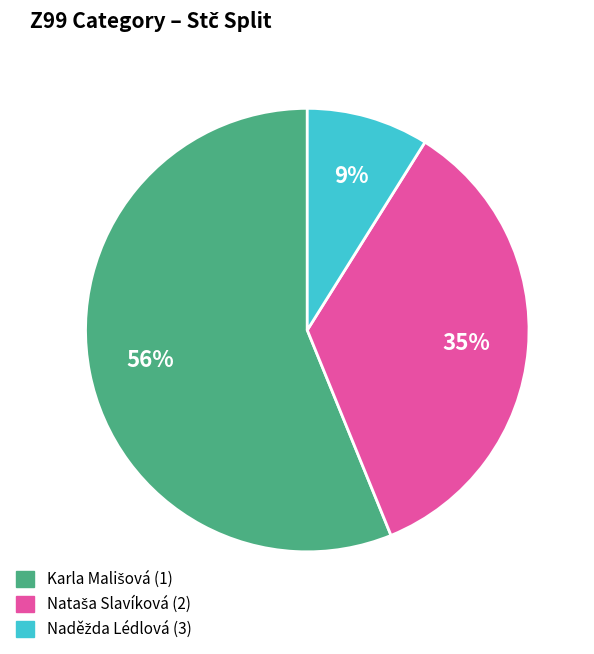

Is there any slice that represents more than half of the pie?

Yes